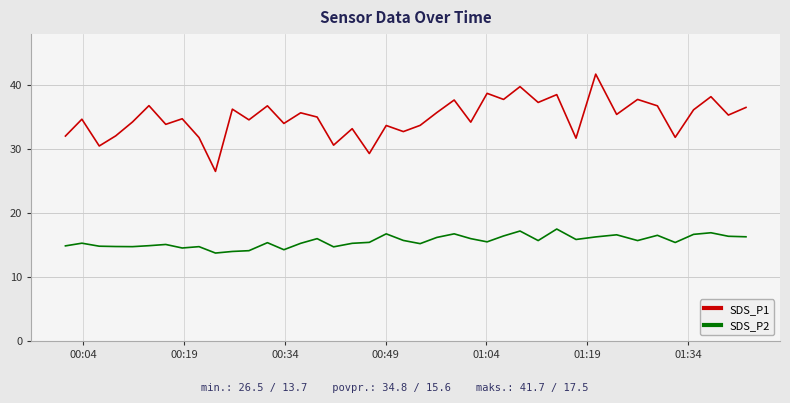

What is the difference between the maximum and minimum values in the SDS_P1 series?

15.2